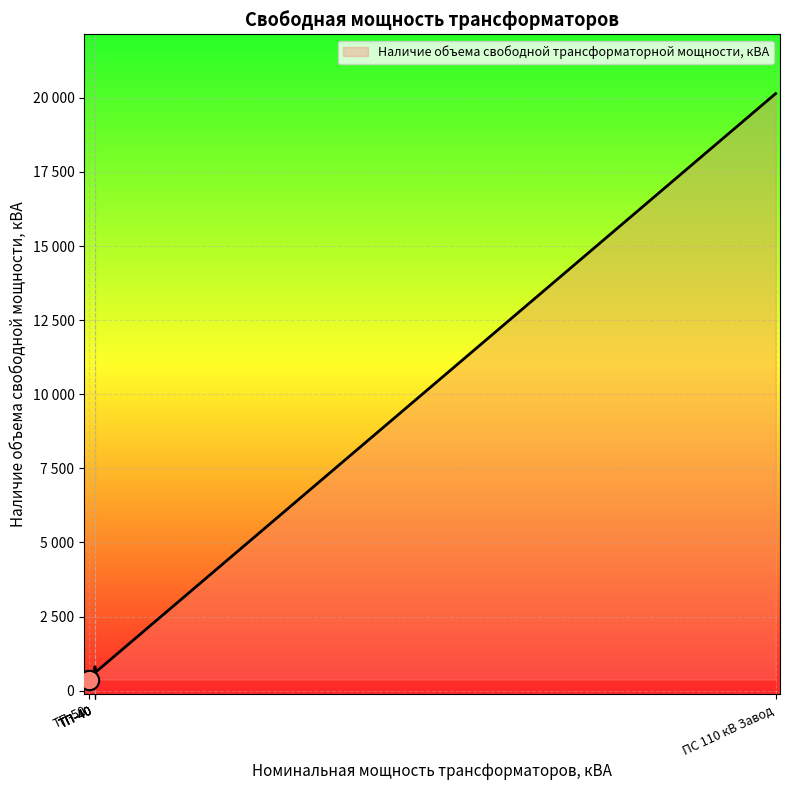

Rank the categories by value from highest to lowest.

ПС 110 кВ Завод, ТП-35, ТП-38, ТП-1, ТП-40, ТП-50